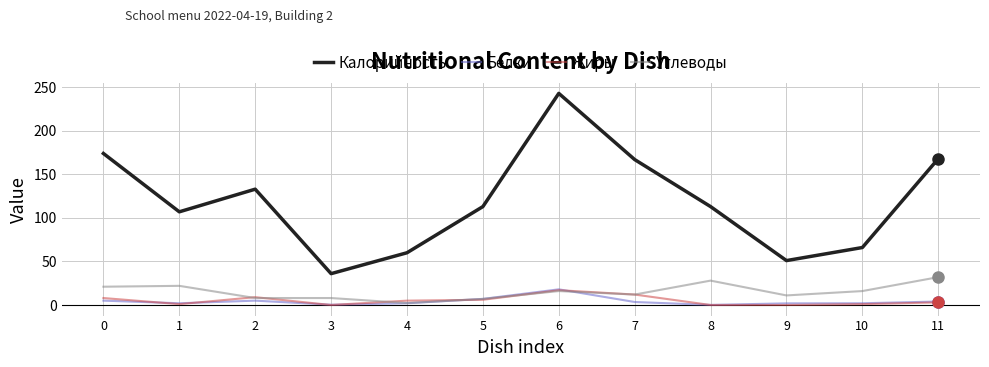

Which category has the highest value across all series?

6